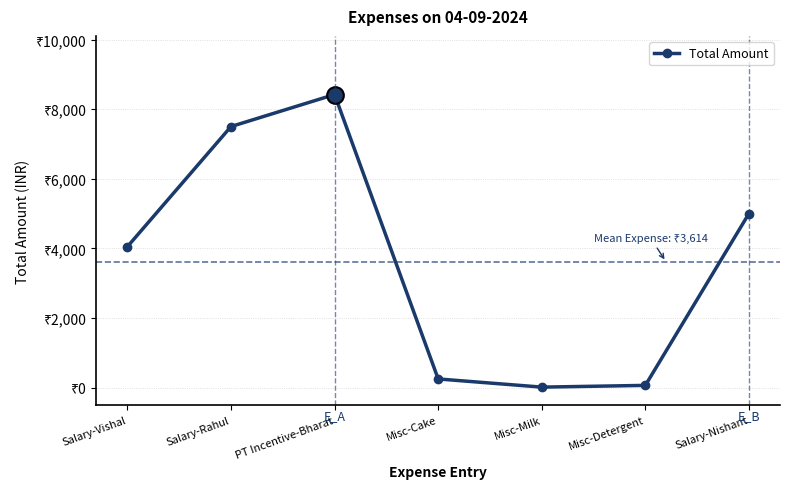

Which category has the lowest value across all series?

Misc-Milk